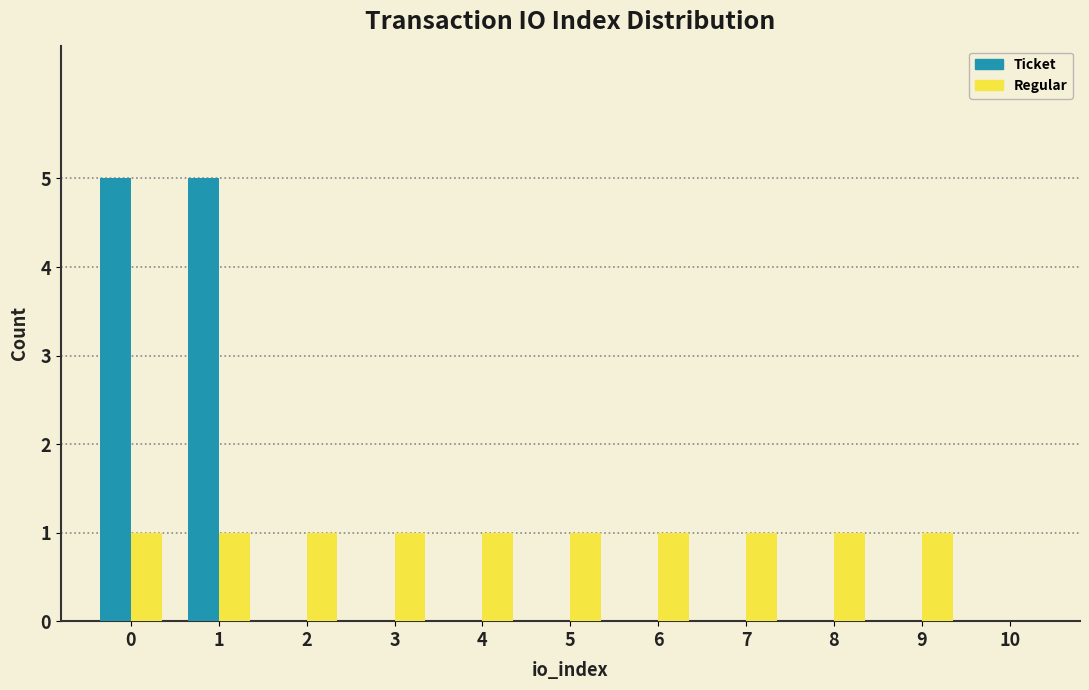

Reading left to right, transcribe this chart: for each range on the x-axis, give the height of each series' bar. The values are not printed on the chart, so give them approximately, as read against the axis.

-0.5 to 0.5: Ticket=5	Regular=1
0.5 to 1.5: Ticket=5	Regular=1
1.5 to 2.5: Ticket=0	Regular=1
2.5 to 3.5: Ticket=0	Regular=1
3.5 to 4.5: Ticket=0	Regular=1
4.5 to 5.5: Ticket=0	Regular=1
5.5 to 6.5: Ticket=0	Regular=1
6.5 to 7.5: Ticket=0	Regular=1
7.5 to 8.5: Ticket=0	Regular=1
8.5 to 9.5: Ticket=0	Regular=1
9.5 to 10.5: Ticket=0	Regular=0